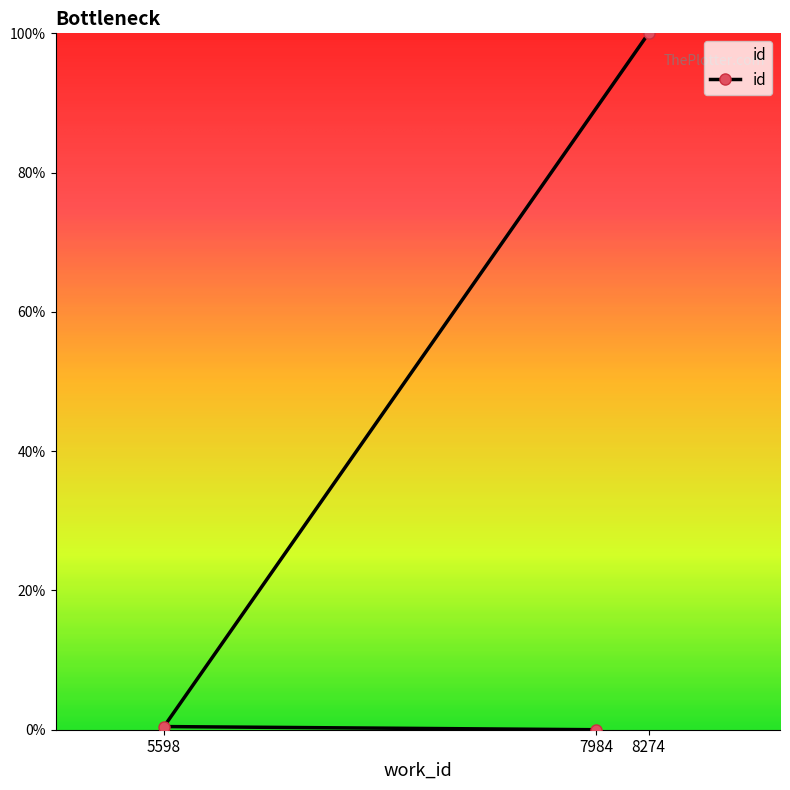

Rank the categories by value from lowest to highest.

7984, 5598, 8274